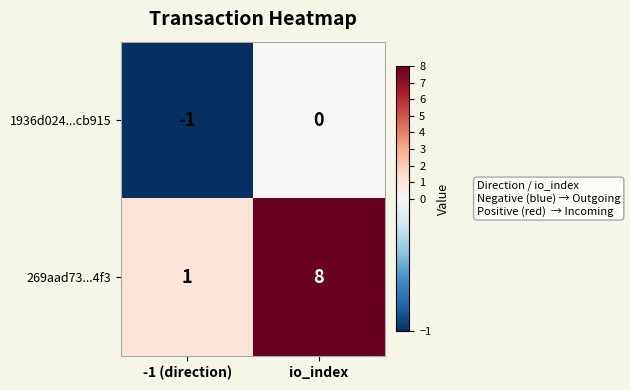

What is the greatest value displayed?

8